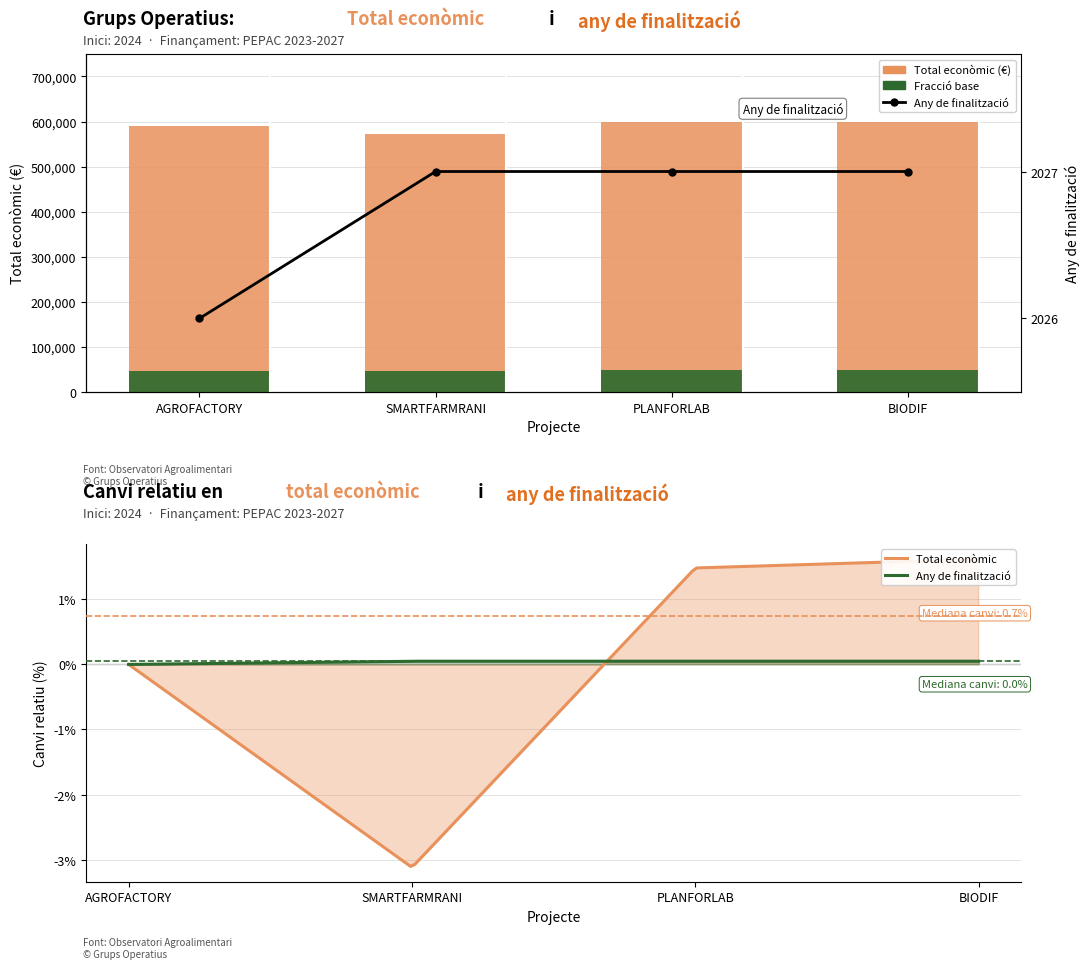

List the series in order of their overall mean, highest first.

Total económico, Año de finalización